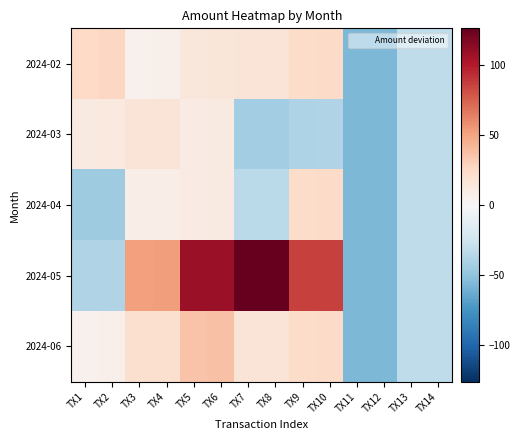

Reading left to right, list all the values displayed in this chart.

2024-02: TX1=24.8	TX2=26.0	TX3=5.8	TX4=6.0	TX5=14.8	TX6=15.0	TX7=15.8	TX8=16.0	TX9=23.6	TX10=23.8	TX11=-56.7	TX12=-56.5	TX13=-32.2	TX14=-32.0
2024-03: TX1=11.8	TX2=12.0	TX3=15.8	TX4=16.0	TX5=10.8	TX6=11.0	TX7=-44.2	TX8=-44.0	TX9=-38.5	TX10=-38.3	TX11=-56.7	TX12=-56.5	TX13=-32.2	TX14=-32.0
2024-04: TX1=-45.2	TX2=-45.0	TX3=8.2	TX4=8.4	TX5=10.8	TX6=11.0	TX7=-34.2	TX8=-34.0	TX9=23.6	TX10=23.8	TX11=-56.7	TX12=-56.5	TX13=-32.2	TX14=-32.0
2024-05: TX1=-38.2	TX2=-38.0	TX3=52.1	TX4=52.3	TX5=108.8	TX6=109.0	TX7=125.9	TX8=126.1	TX9=85.8	TX10=86.0	TX11=-56.7	TX12=-56.5	TX13=-32.2	TX14=-32.0
2024-06: TX1=5.8	TX2=6.0	TX3=20.5	TX4=20.7	TX5=36.3	TX6=36.5	TX7=15.8	TX8=16.0	TX9=23.6	TX10=23.8	TX11=-56.7	TX12=-56.5	TX13=-32.2	TX14=-32.0